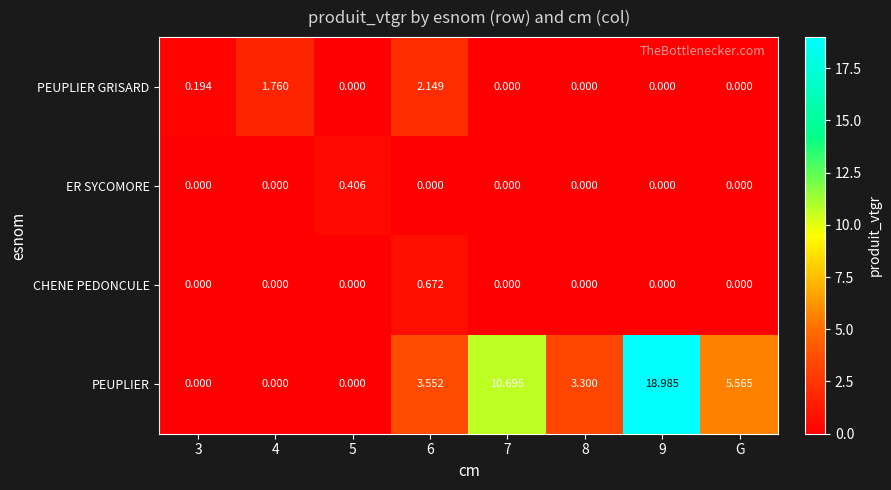

Which series has the widest spread of values?

PEUPLIER